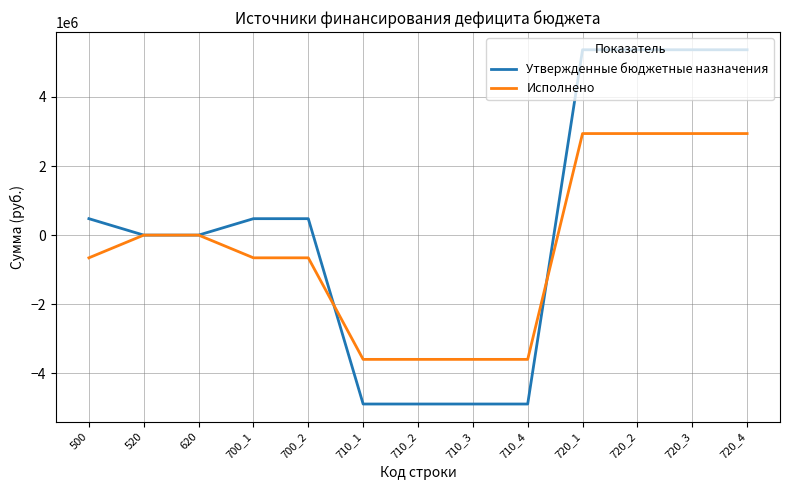

Which series has the largest total across all categories?

Утвержденные бюджетные назначения